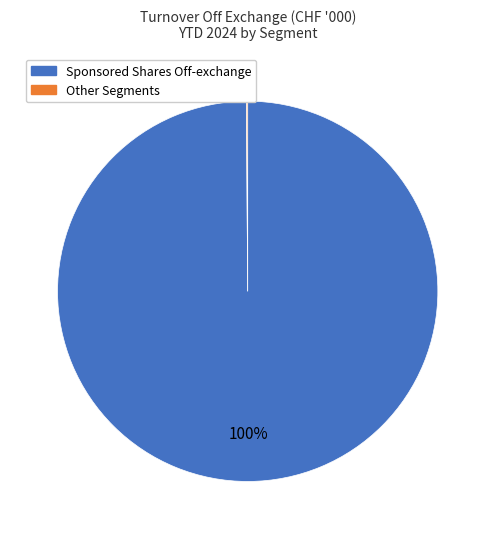

Is there a majority slice in this chart?

Yes